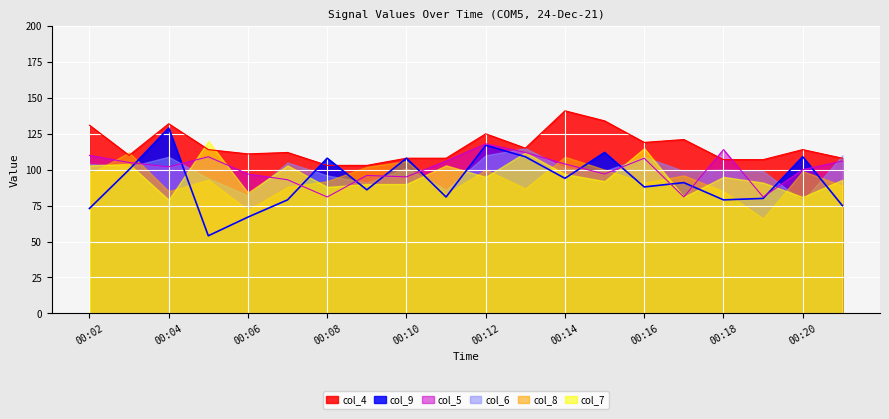

How many intersections are there between col_9 and col_5?

12